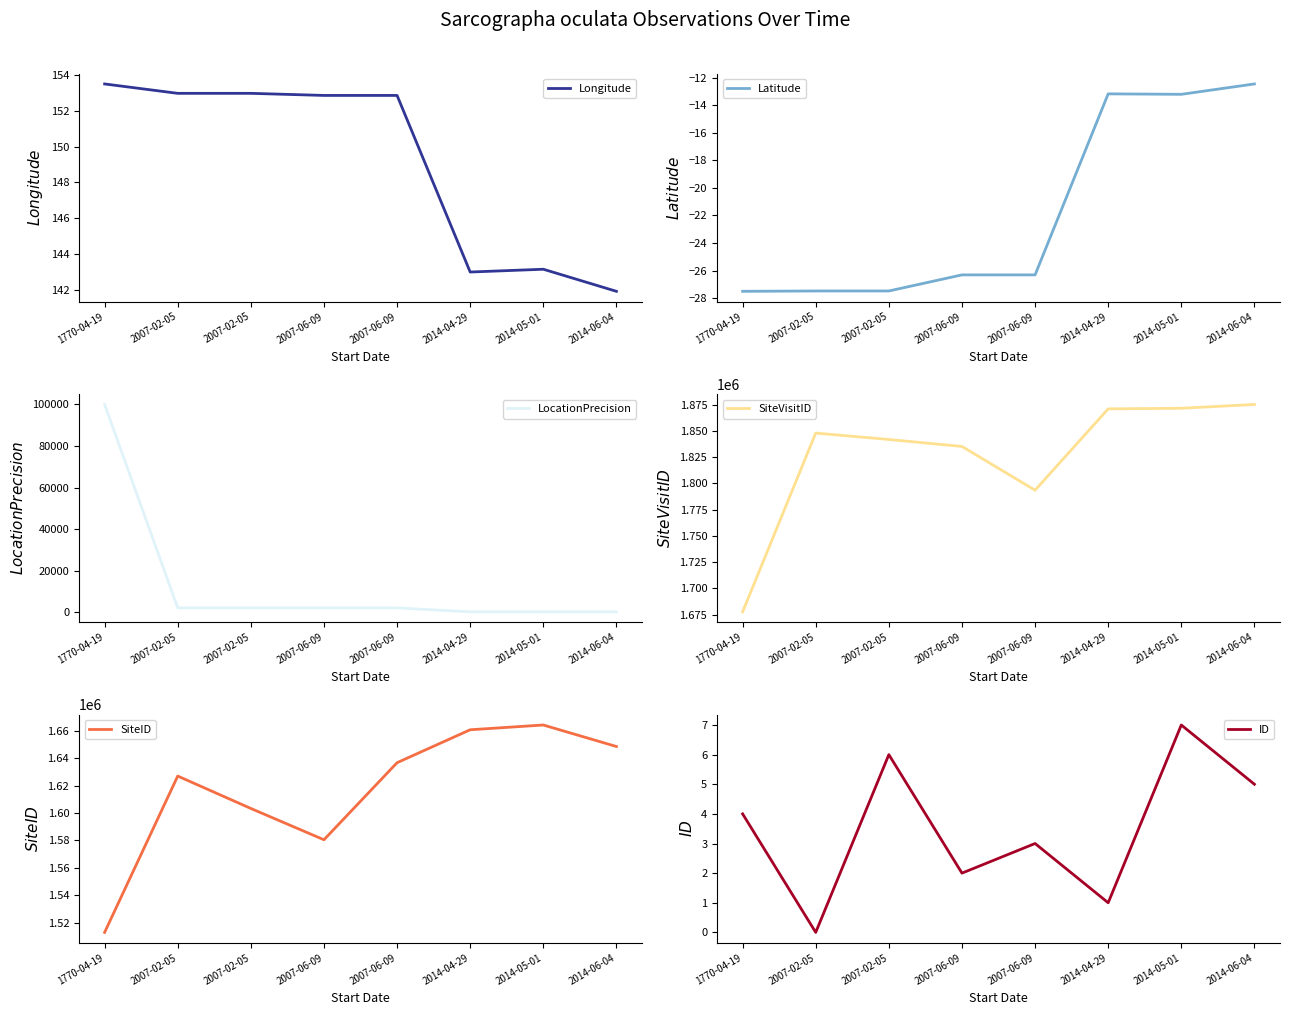

What is the average value of the SiteVisitID series?

1826724